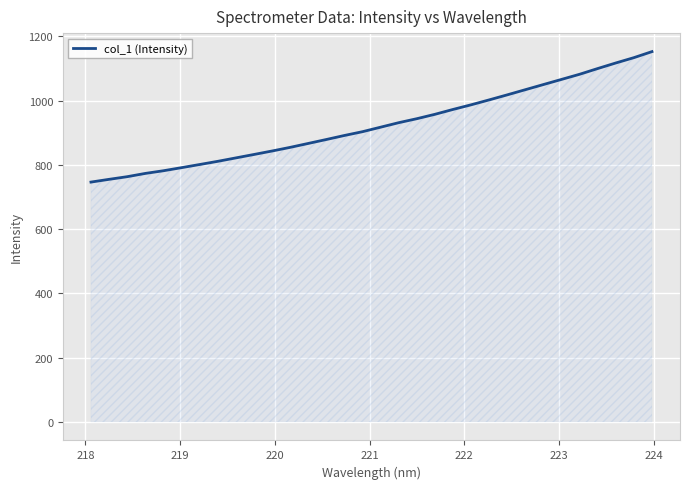

What is the difference between the maximum and minimum values?

406.1